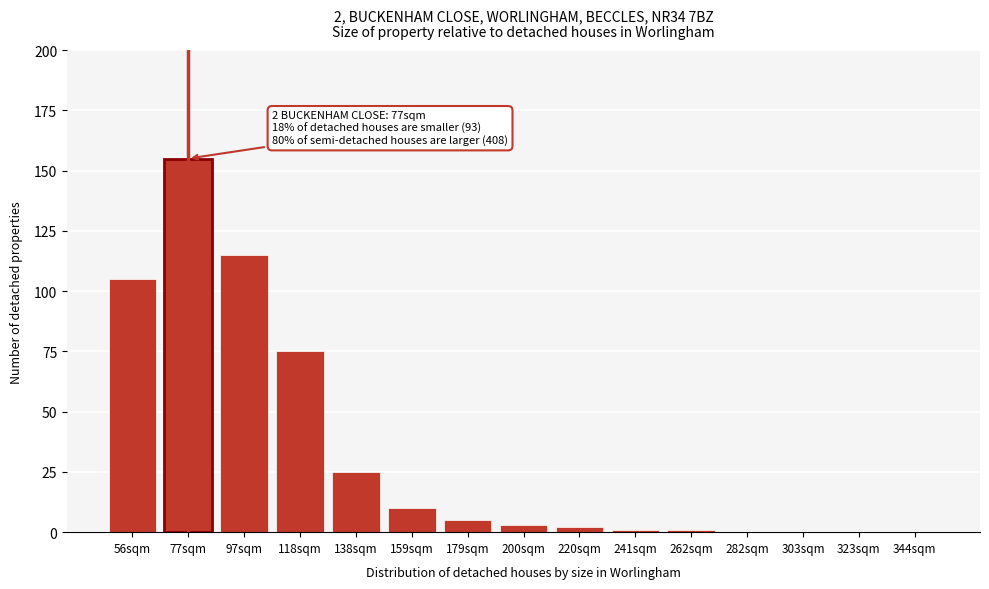

Reading left to right, list all the values displayed in this chart.

56sqm=105	77sqm=155	97sqm=115	118sqm=75	138sqm=25	159sqm=10	179sqm=5	200sqm=3	220sqm=2	241sqm=1	262sqm=1	282sqm=0	303sqm=0	323sqm=0	344sqm=0